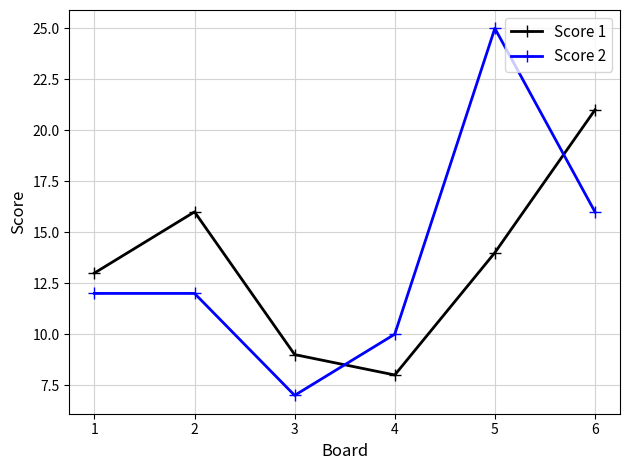

Between which two adjacent categories do Score 2 and Score 1 first intersect?

3 and 4